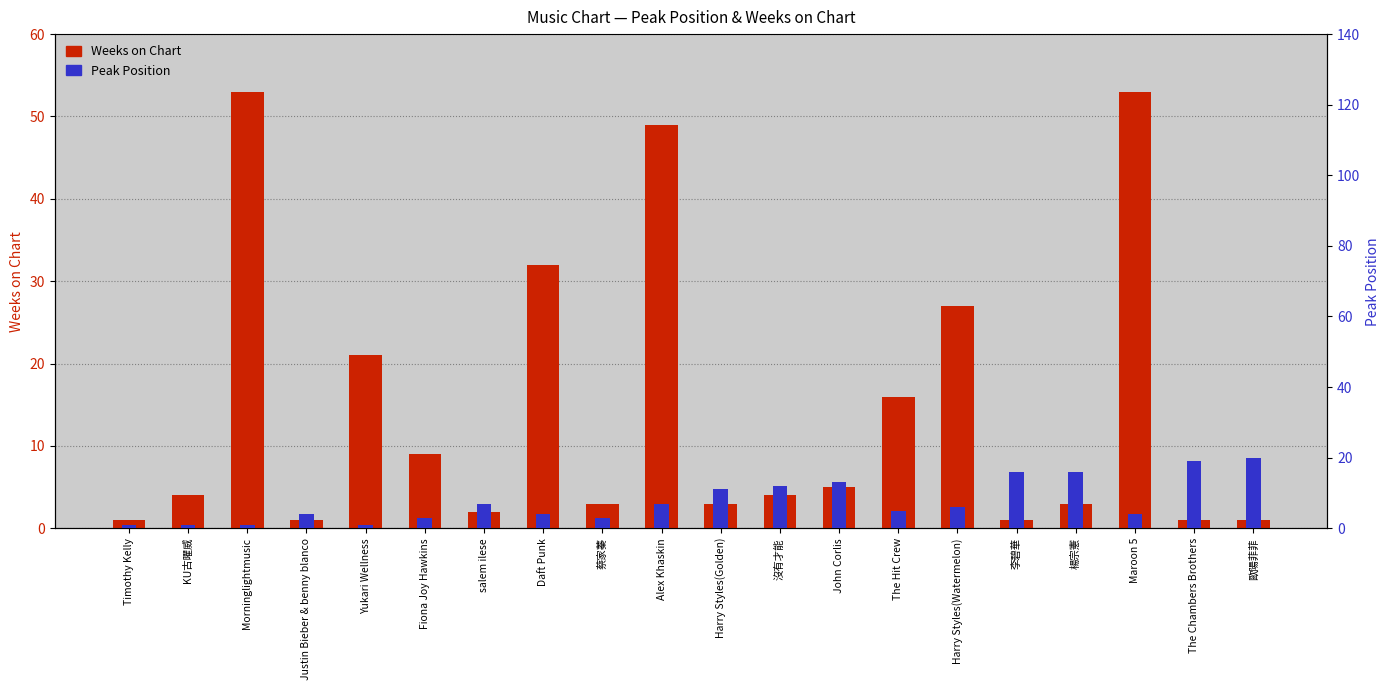

Which series has the largest total across all categories?

Weeks on Chart